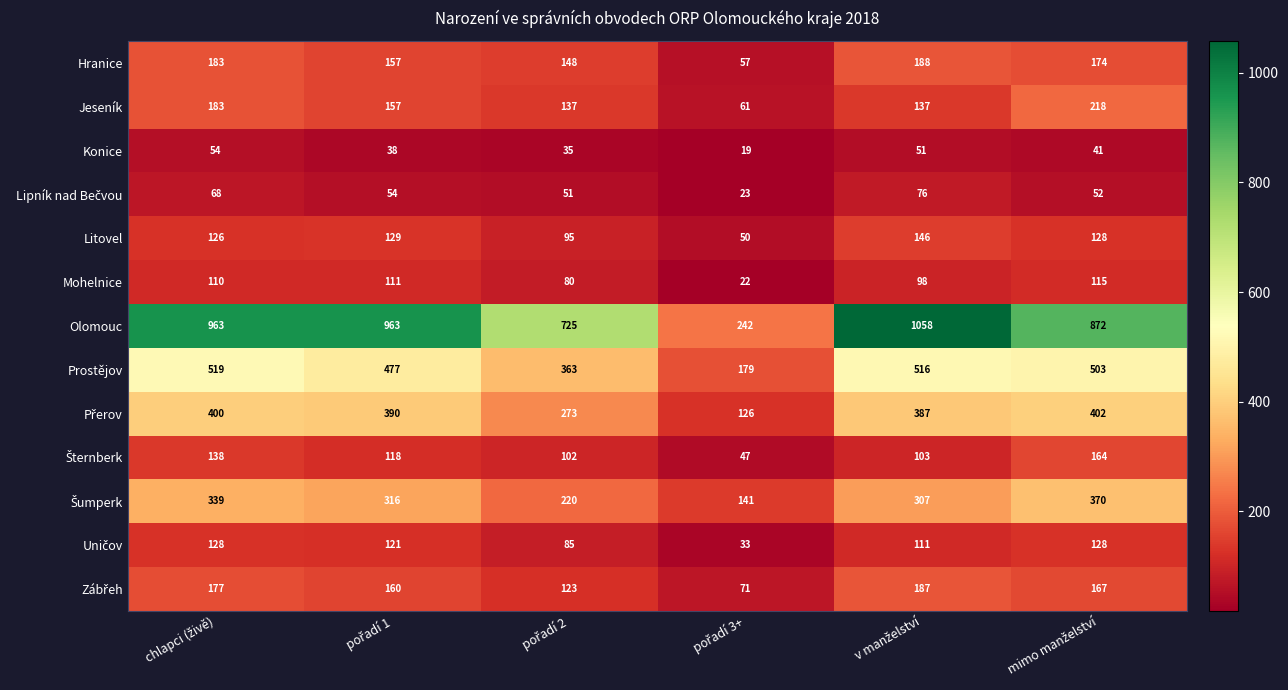

Which series has the largest range (max minus min)?

Olomouc